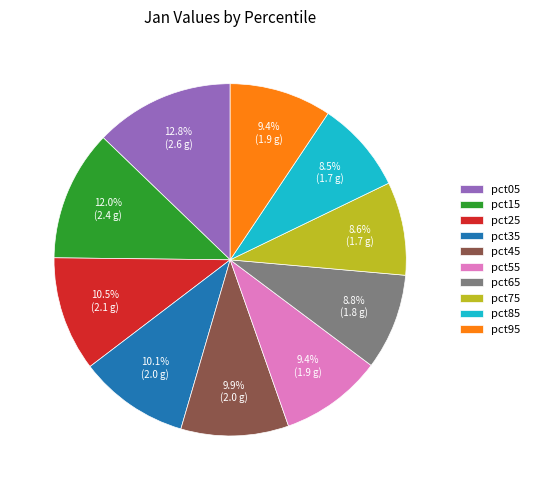

To the nearest percent, what is the average slice percentage?

10%